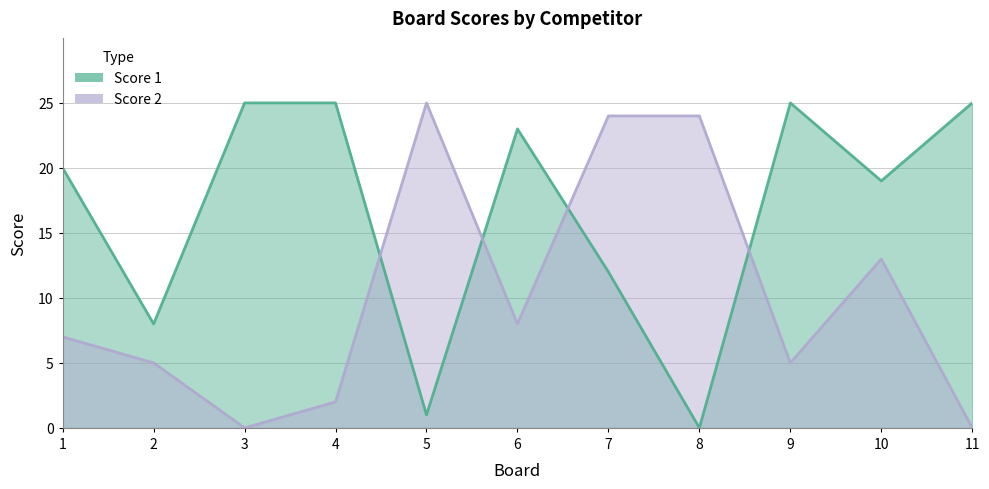

How many lines are shown in the chart?

2